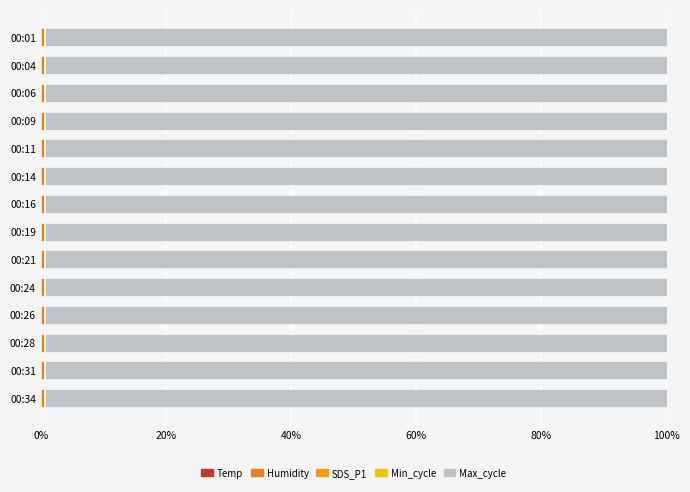

How many data points does each series have?

14